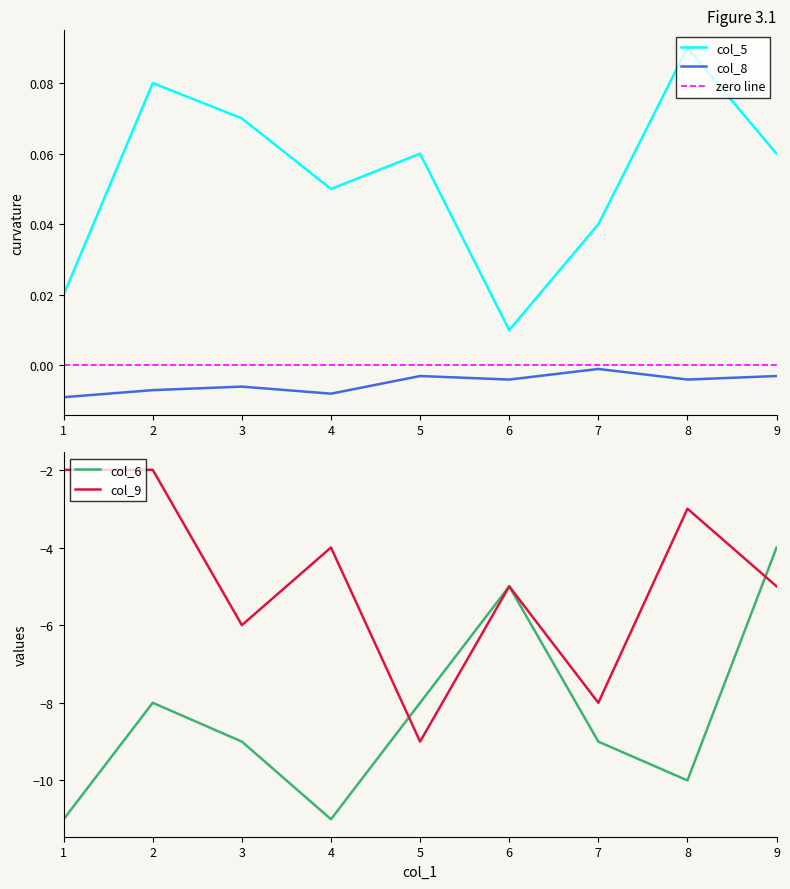

The value of col_6 at 3 is -9.0. True or false?

True